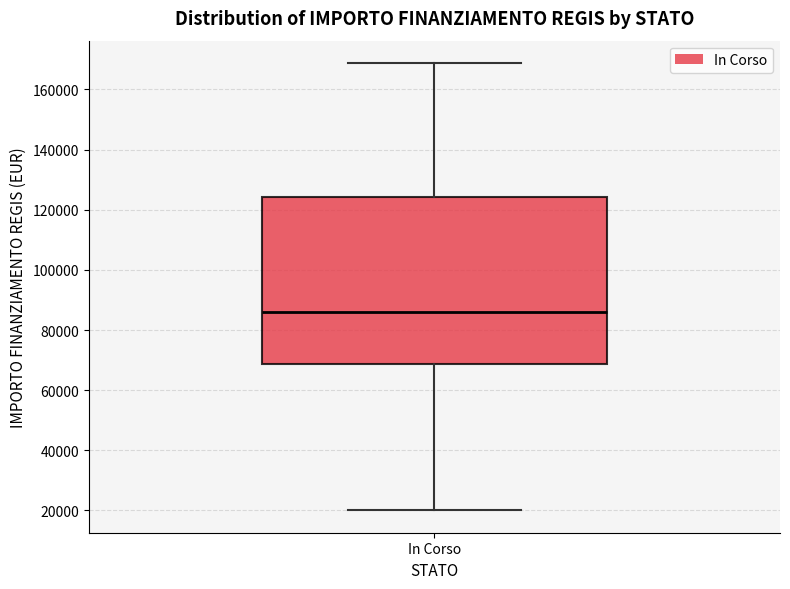

Transcribe this box plot: give where the median line is, the range the box spans, and where the two whiskers end, as read against the y-axis. The values are not printed on the chart, so give them approximately, as read against the axis.

median 86000, box 68000 to 124000, whiskers 20000 to 168000